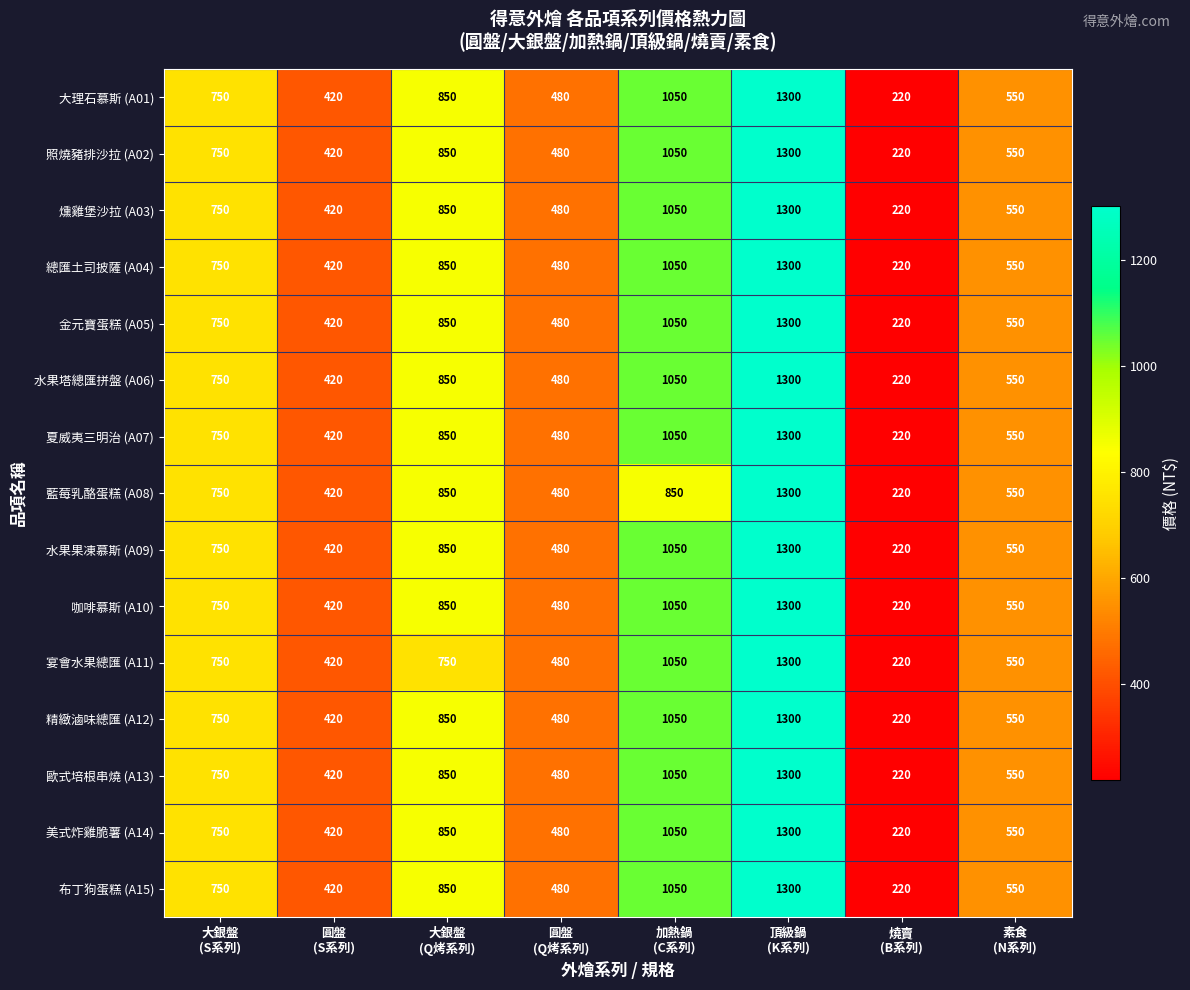

What is the minimum value shown in the chart?

220